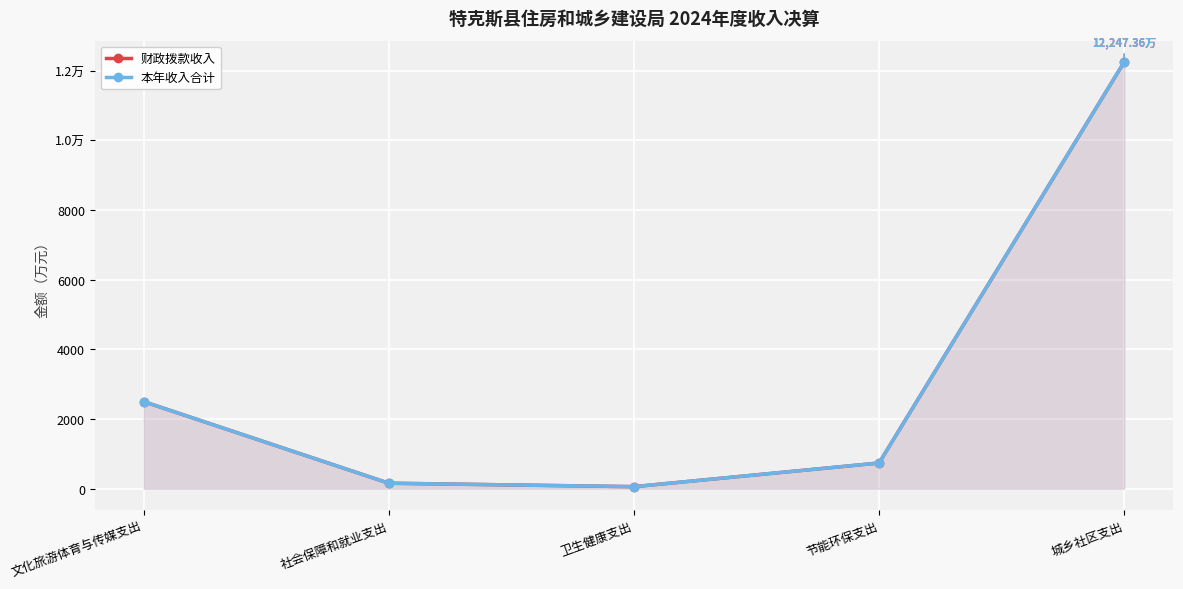

Which series has the largest total across all categories?

财政拨款收入